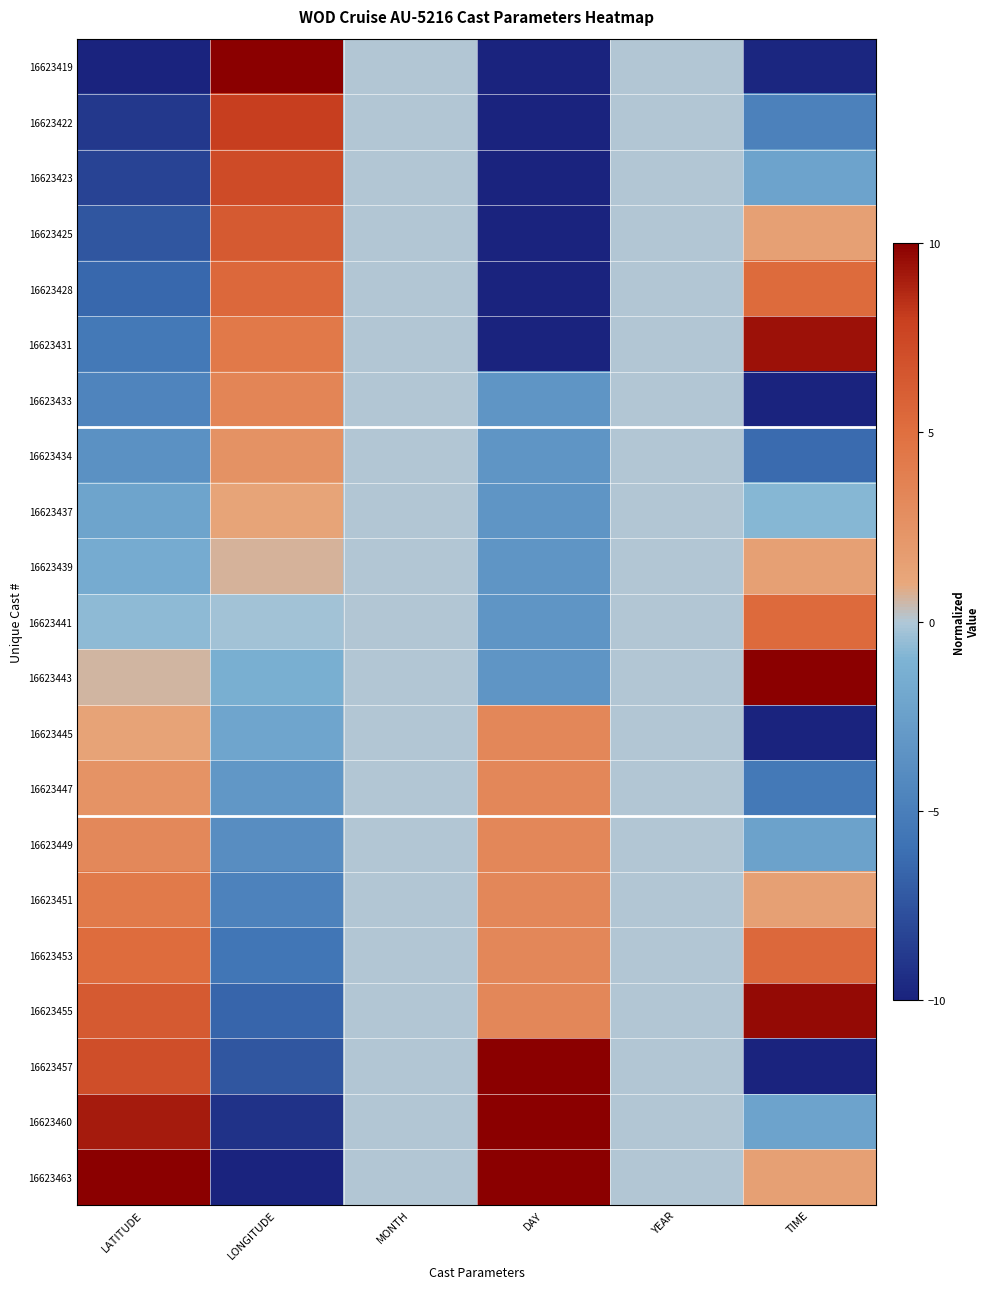

At which category is the sum across all series the highest?

MONTH